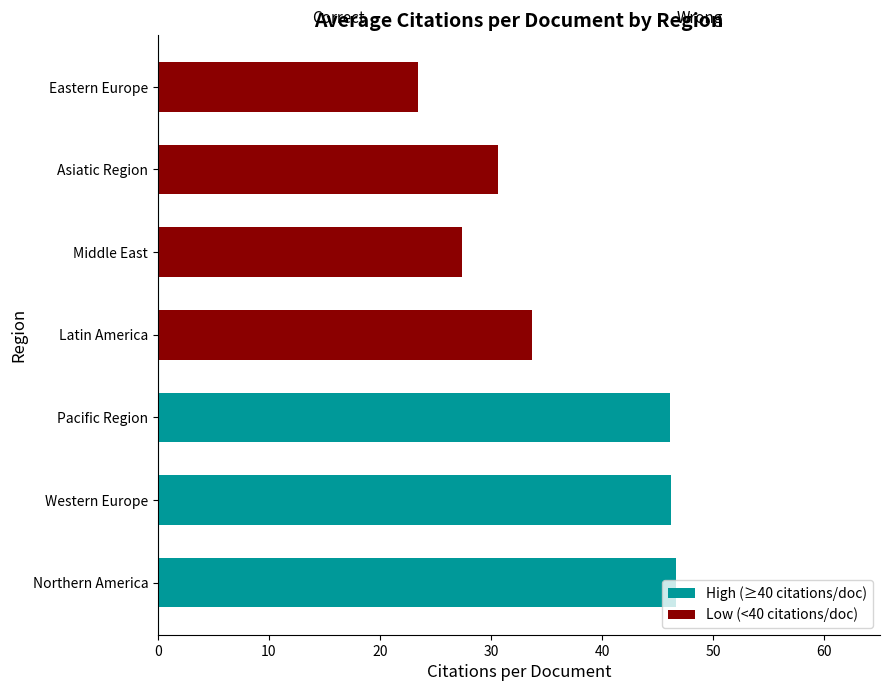

What is the ratio of the value at Pacific Region to the value at Latin America?

1.4